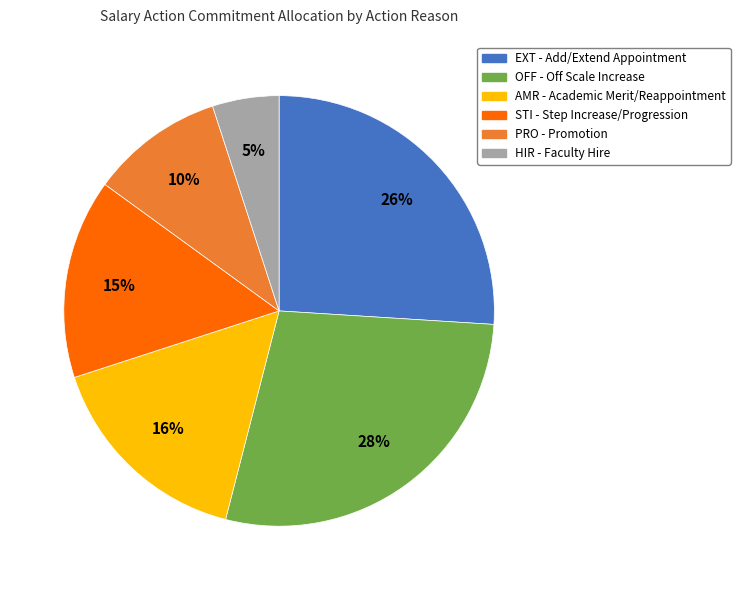

Is OFF - Off Scale Increase the majority of the pie?

No